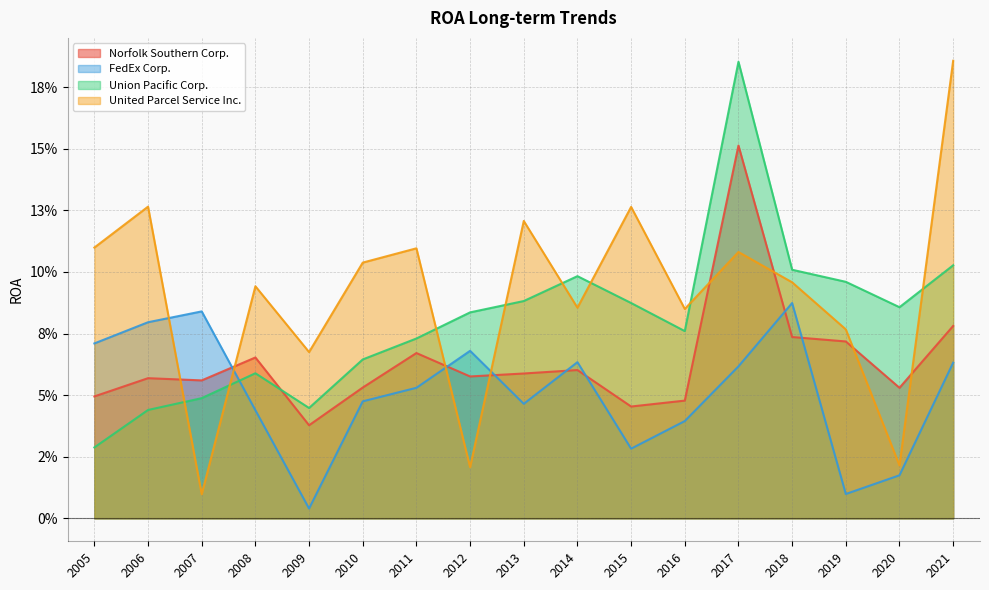

In Norfolk Southern Corp., how many points are higher than both neighbors (excluding endpoints)?

5